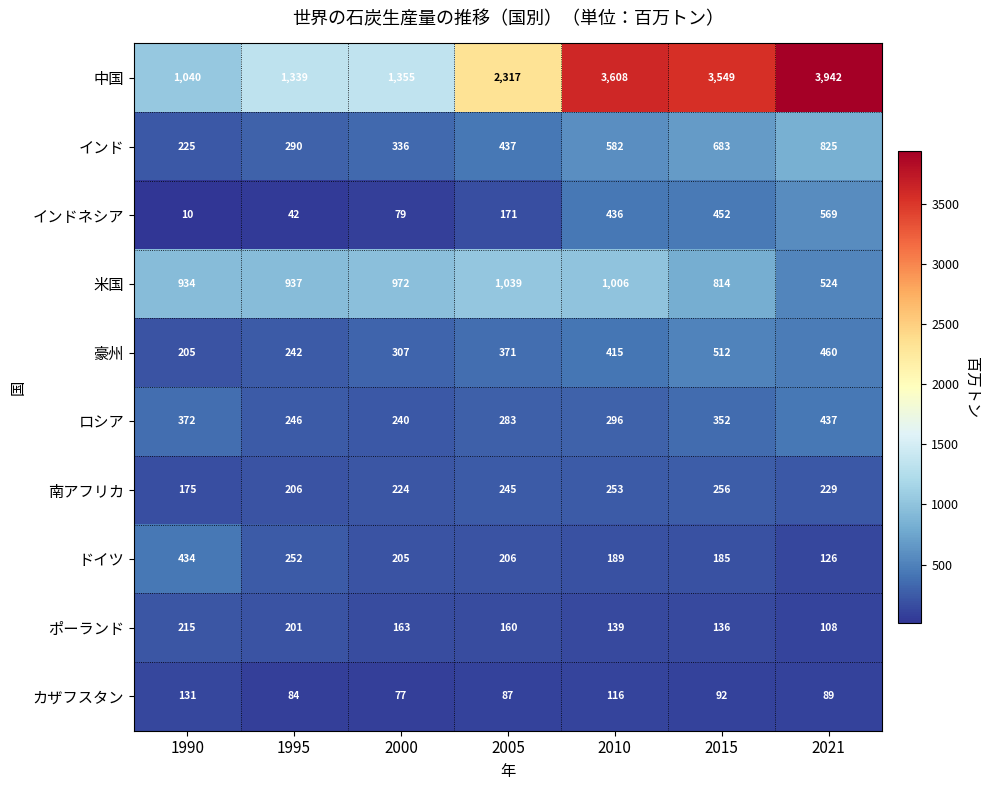

What is the average value of the ドイツ series?

228